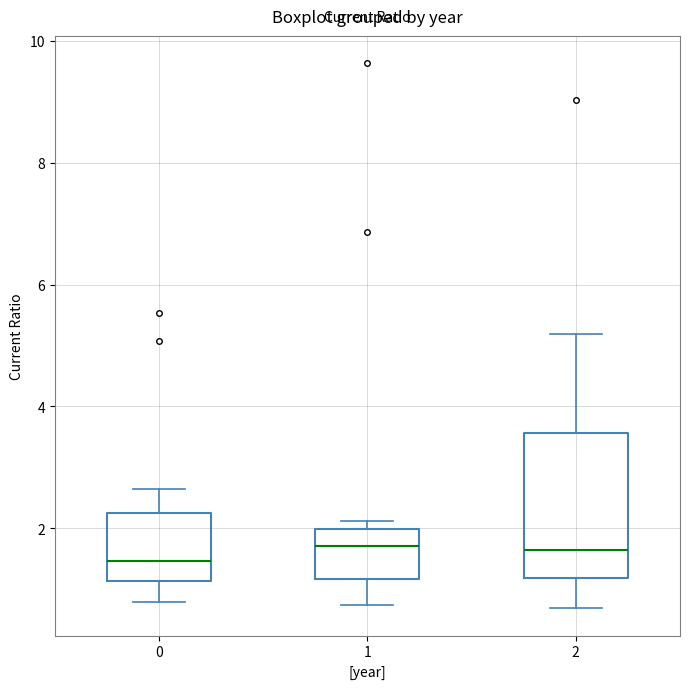

Reading left to right, transcribe this box plot: for each box, give where its median line is, the range the box spans, and where its two whiskers end, as read against the y-axis. The values are not printed on the chart, so give them approximately, as read against the axis.

0: median 1.4, box 1.2 to 2.2, whiskers 0.8 to 2.6
1: median 1.8, box 1.2 to 2.0, whiskers 0.8 to 2.2
2: median 1.6, box 1.2 to 3.6, whiskers 0.6 to 5.2